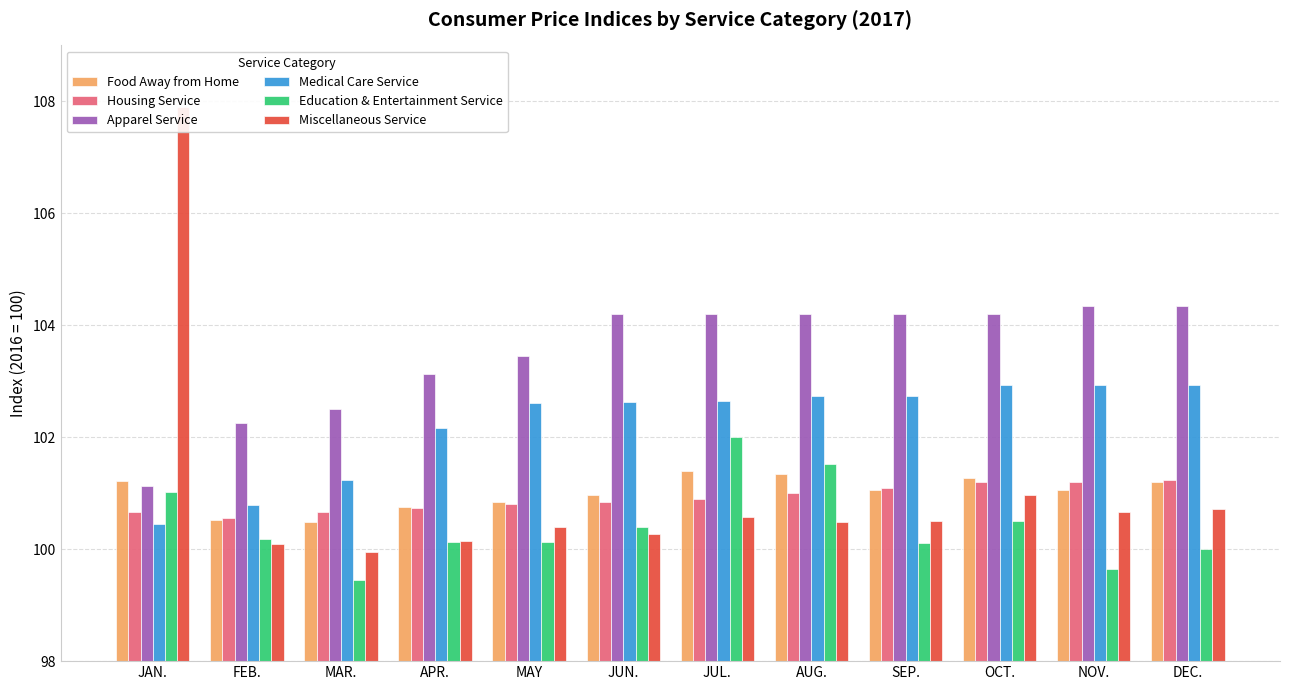

List the series in order of their peak value, lowest first.

Housing Service, Food Away from Home, Education & Entertainment Service, Medical Care Service, Apparel Service, Miscellaneous Service